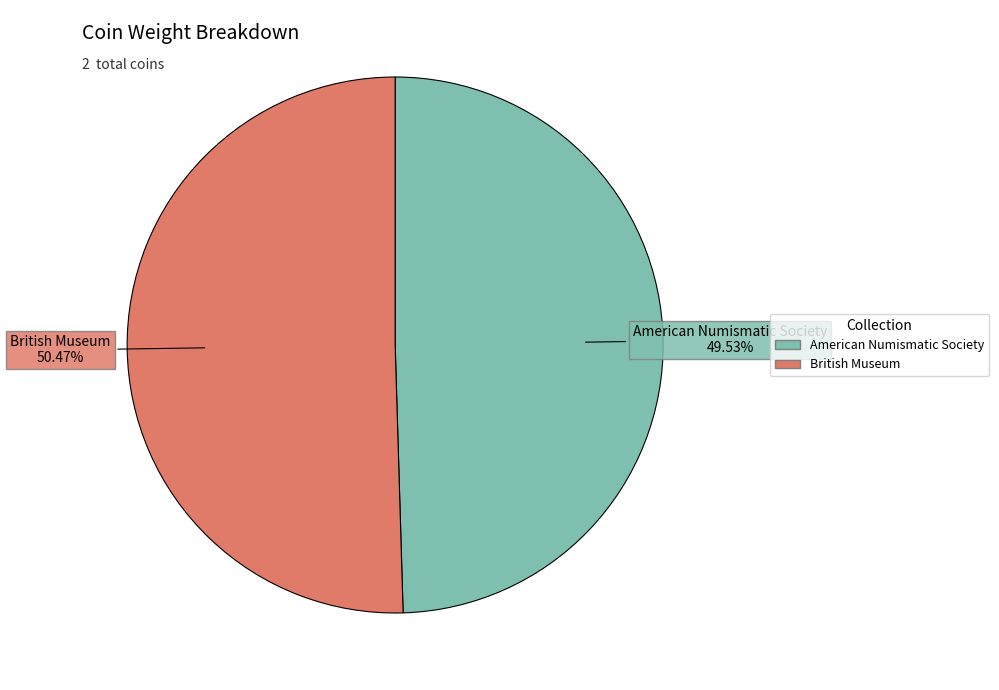

Count the number of slices in the pie.

2